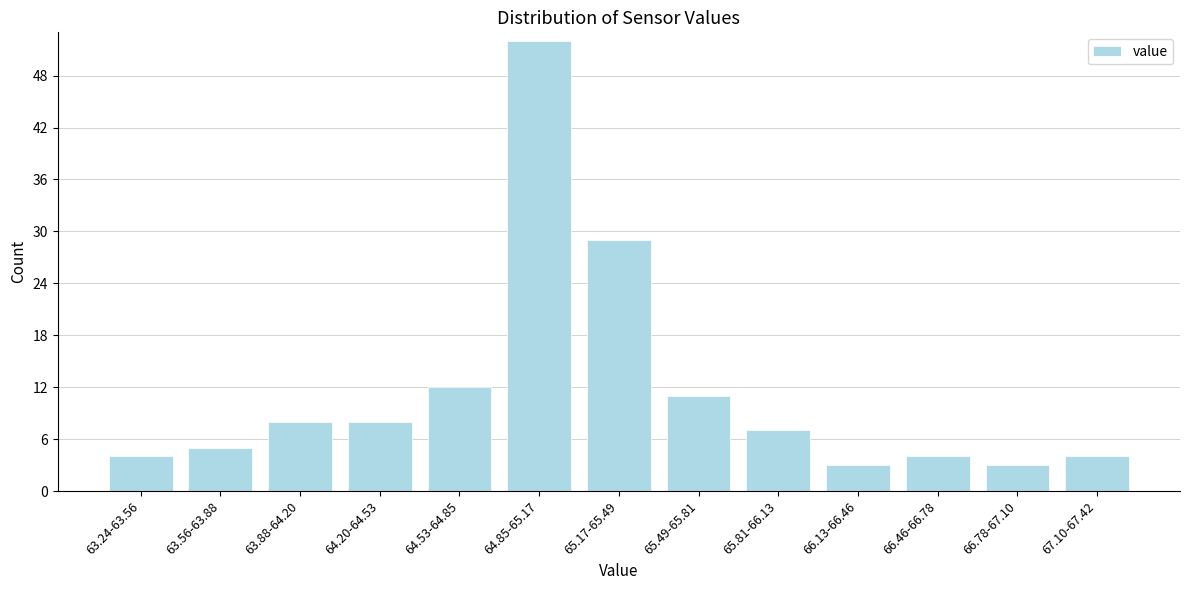

Reading left to right, what are all the values shown in this chart?

63.24-63.56=4	63.56-63.88=5	63.88-64.20=8	64.20-64.53=8	64.53-64.85=12	64.85-65.17=52	65.17-65.49=29	65.49-65.81=11	65.81-66.13=7	66.13-66.46=3	66.46-66.78=4	66.78-67.10=3	67.10-67.42=4